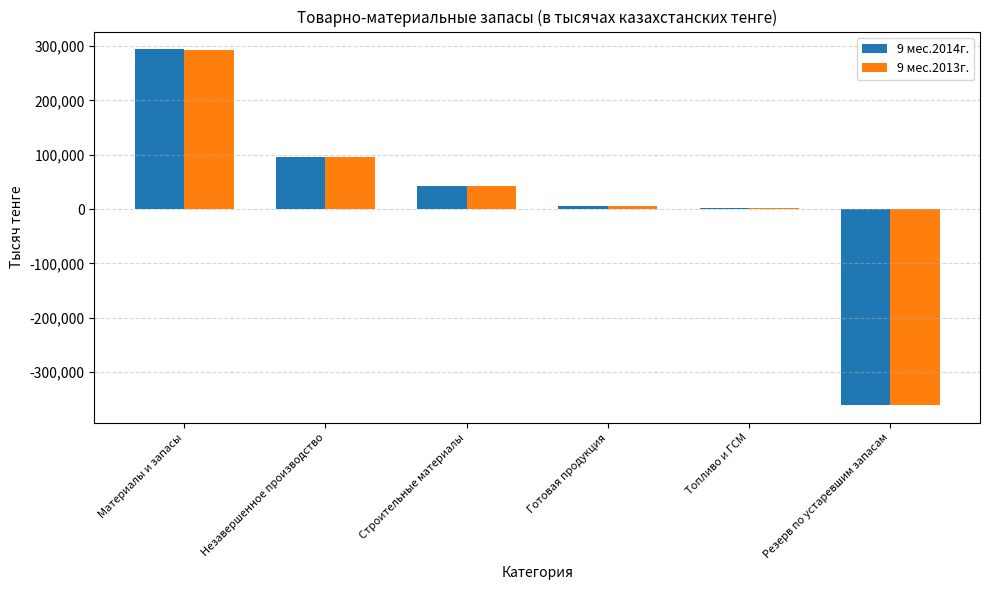

What is the greatest value displayed?

293799